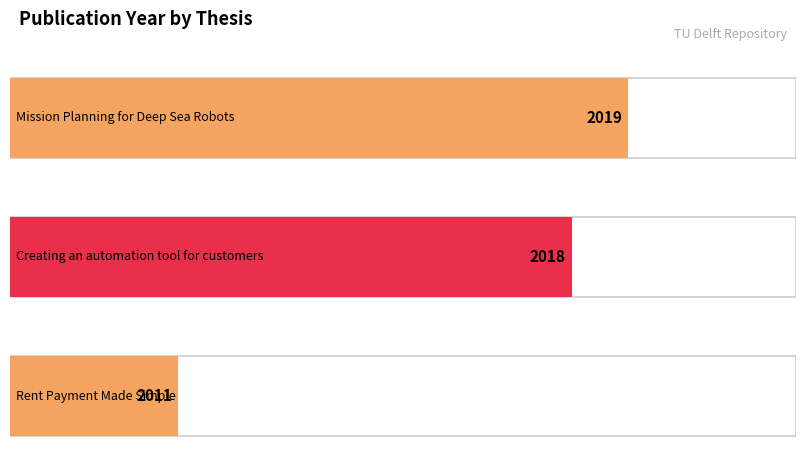

List the labels in order of value, largest first.

Mission Planning for Deep Sea Robots, Creating an automation tool for customers, Rent Payment Made Simple